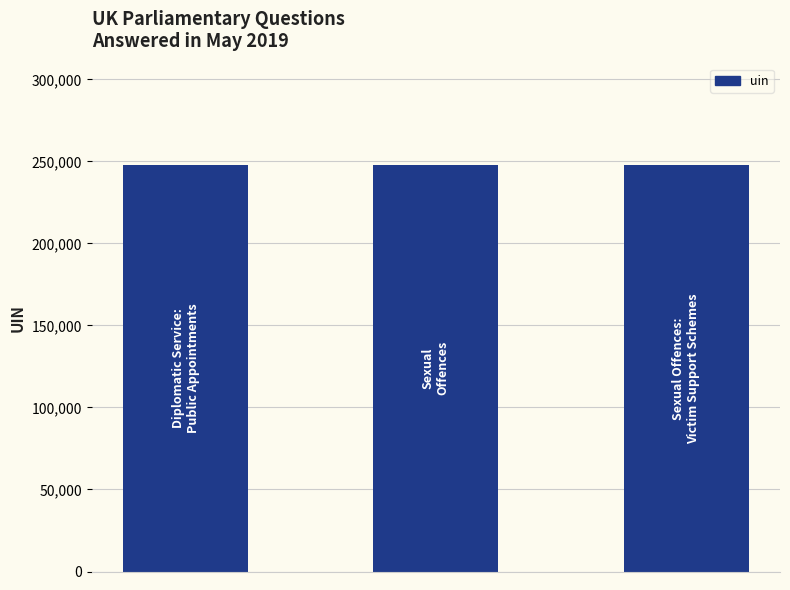

Are the bars horizontal?

No